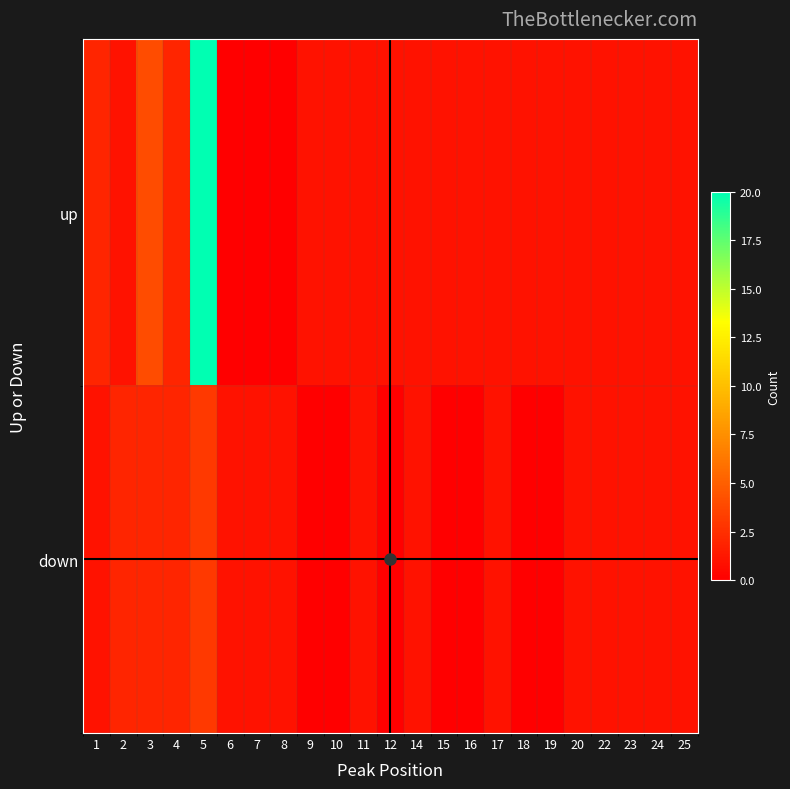

Reading left to right, what are all the values shown in this chart?

up: 1=2	2=1	3=4	4=2	5=20	6=0	7=0	8=0	9=1	10=1	11=1	12=1	14=1	15=1	16=1	17=1	18=1	19=1	20=1	22=1	23=1	24=1	25=1
down: 1=1	2=2	3=2	4=2	5=3	6=1	7=1	8=1	9=0	10=0	11=1	12=0	14=1	15=0	16=0	17=1	18=0	19=0	20=1	22=1	23=1	24=1	25=1